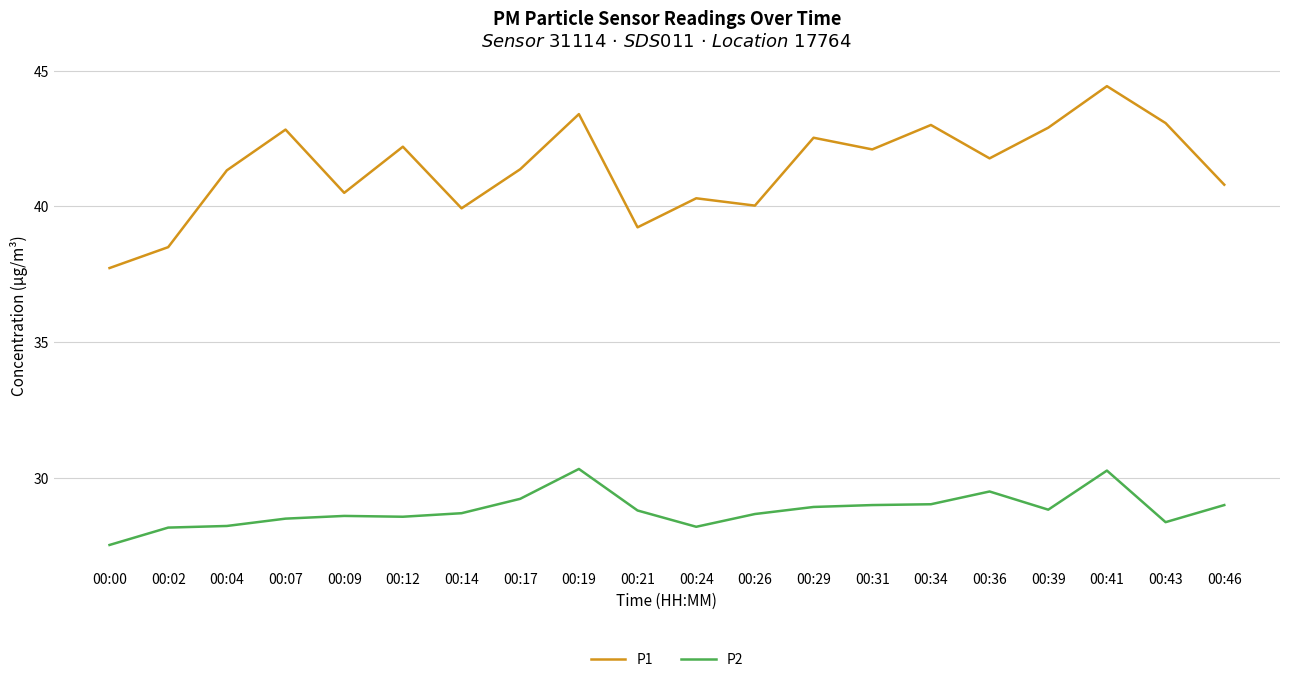

Where does the P1 series first go above 41?

00:04